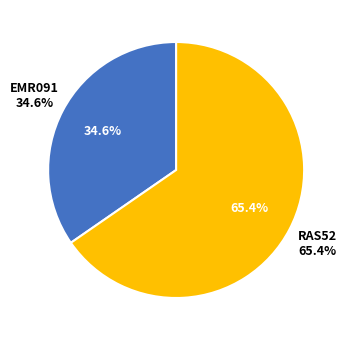

What percentage is the RAS52 slice, to the nearest percent?

65%